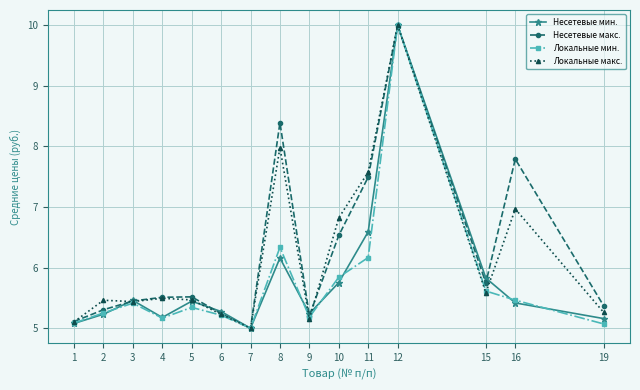

Which category has the lowest value across all series?

7